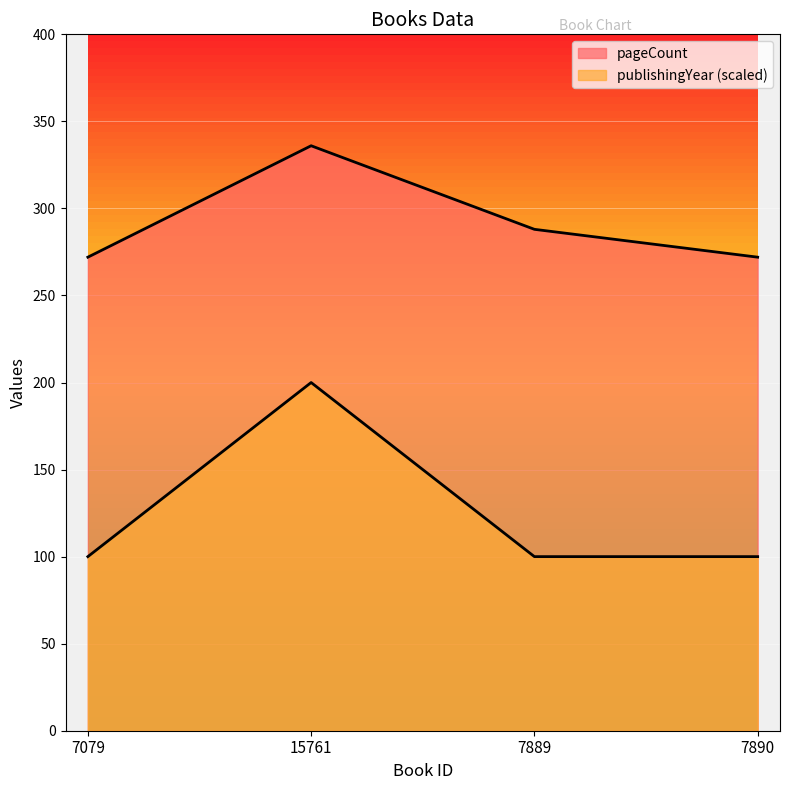

What is the value of the publishingYear point at the 1st from the left?

100